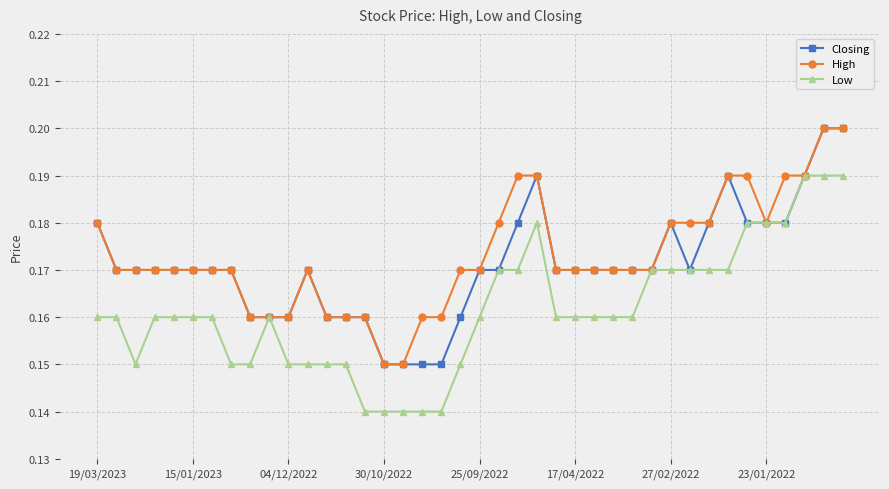

At how many categories does at least one series exceed 0?

40